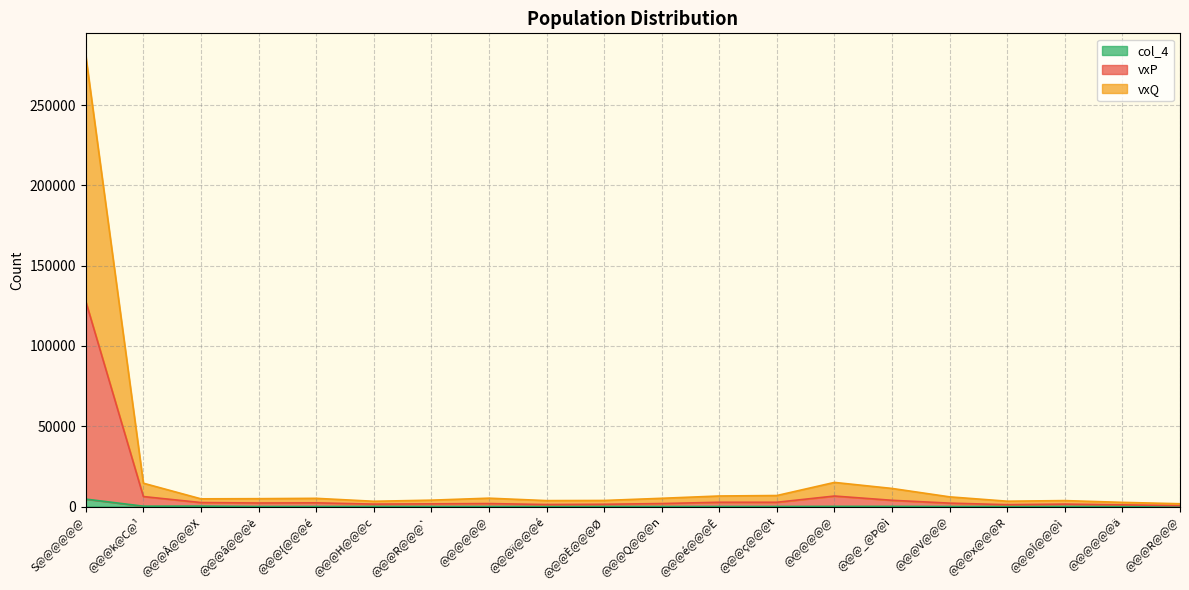

What is the greatest value displayed?

280652